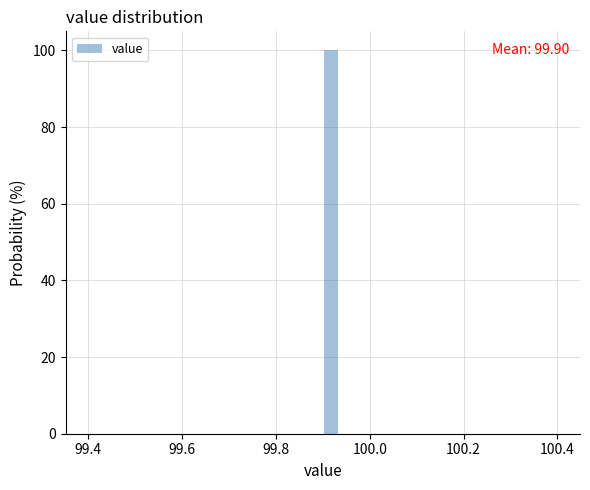

Around what value on the x-axis is the tallest bar? Give the approximate position of its centre, as read against the axis.

99.92